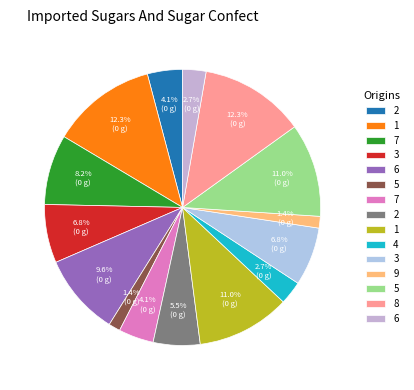

How many slices are in this pie chart?

15